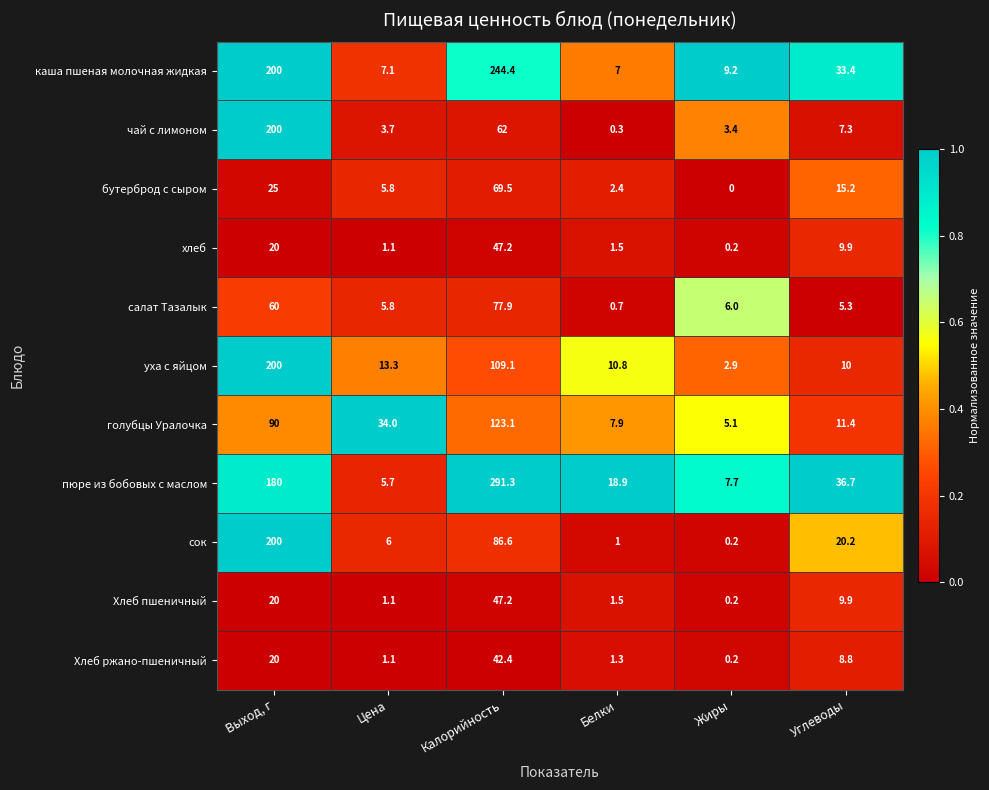

Where is чай с лимоном nearest to the value 100?

Калорийность